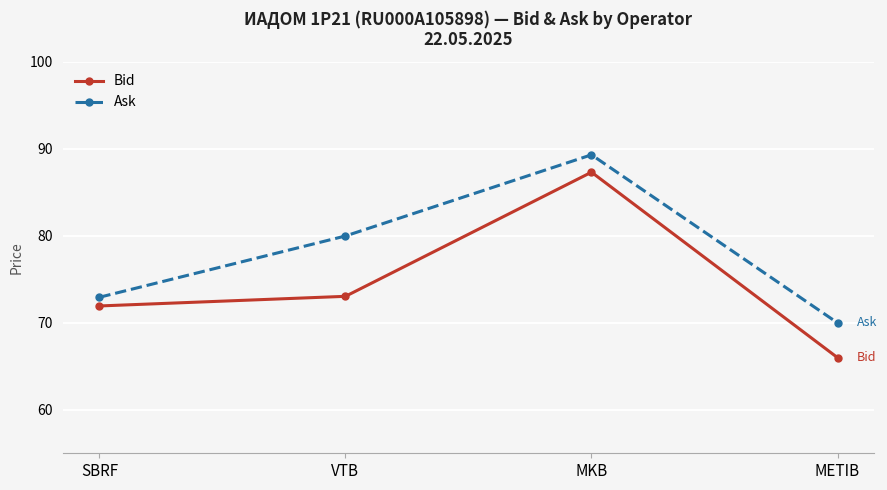

Which category has the lowest value across all series?

METIB